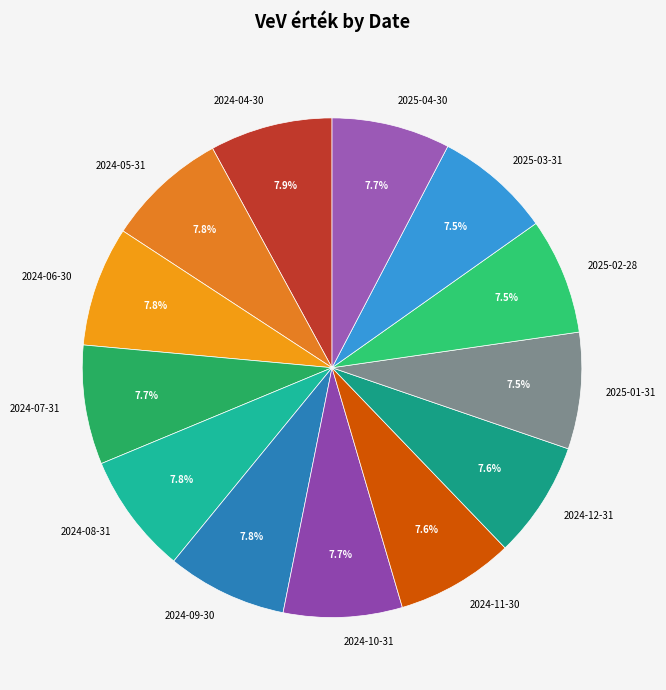

The 2024-09-30 slice represents 8% of the pie. True or false?

True